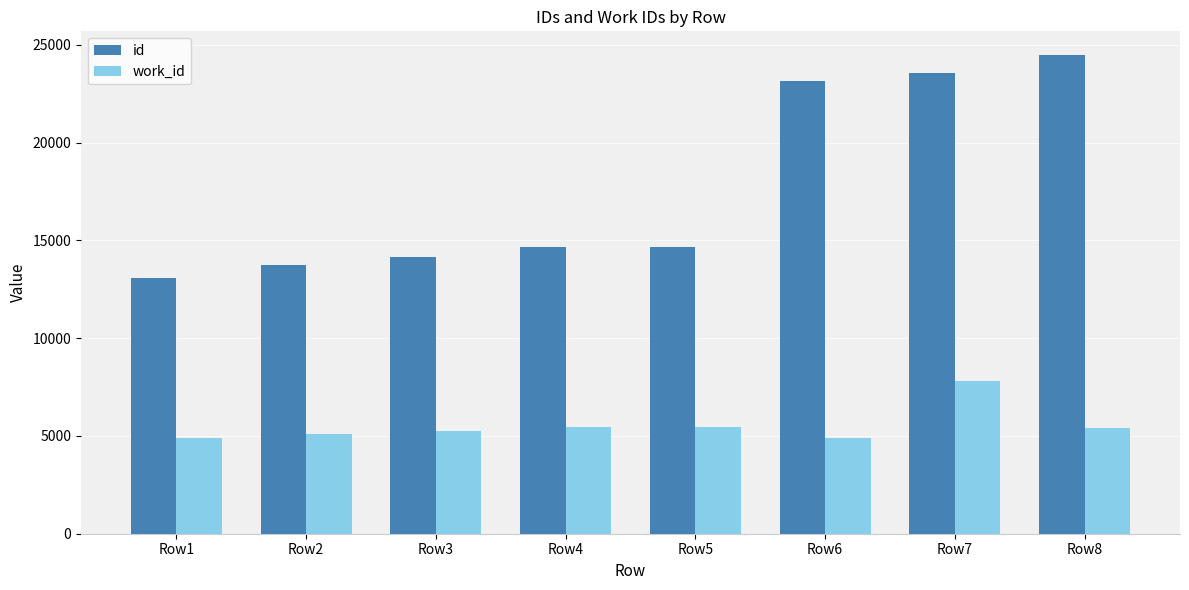

How many series are shown in this chart?

2